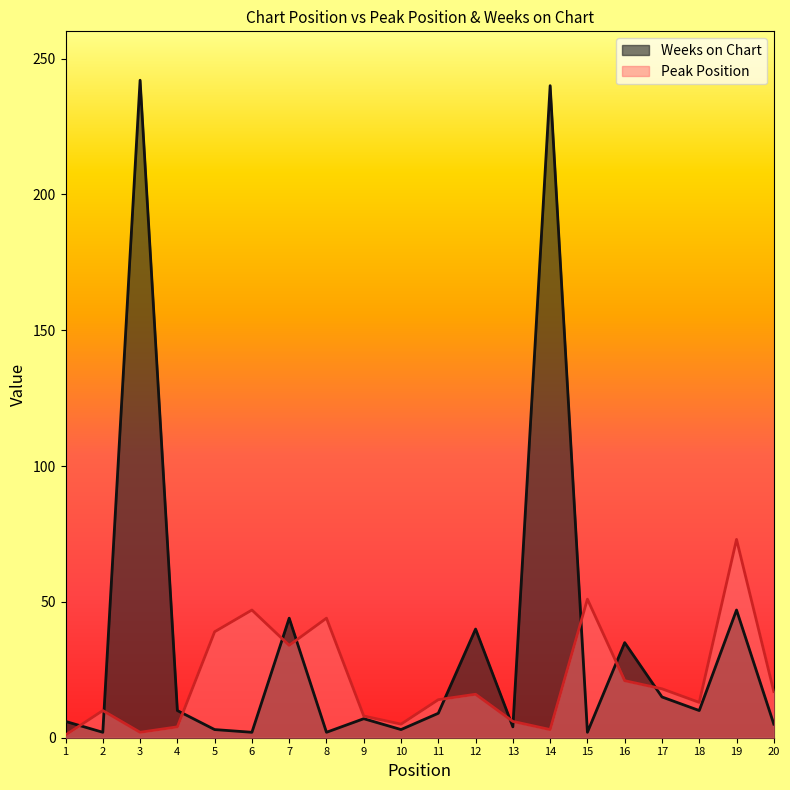

List the series in order of their overall mean, highest first.

Weeks on Chart, Peak Position